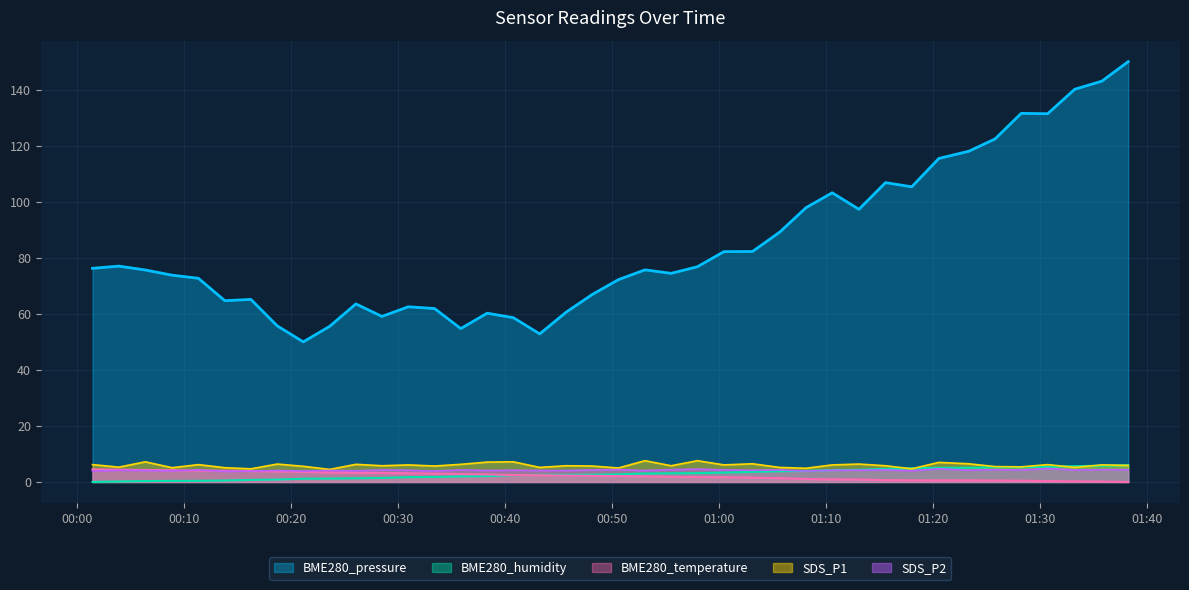

What is the sum of all BME280_humidity values?

114.9